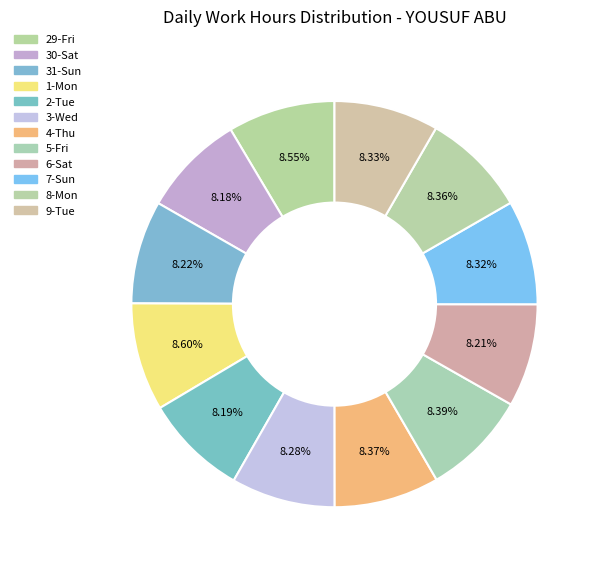

Is it true that 1-Mon is 9% of the pie?

True